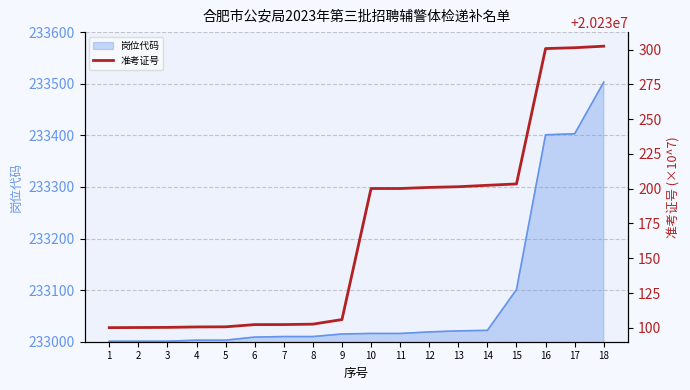

What value does the data have at 18?

20230302.4